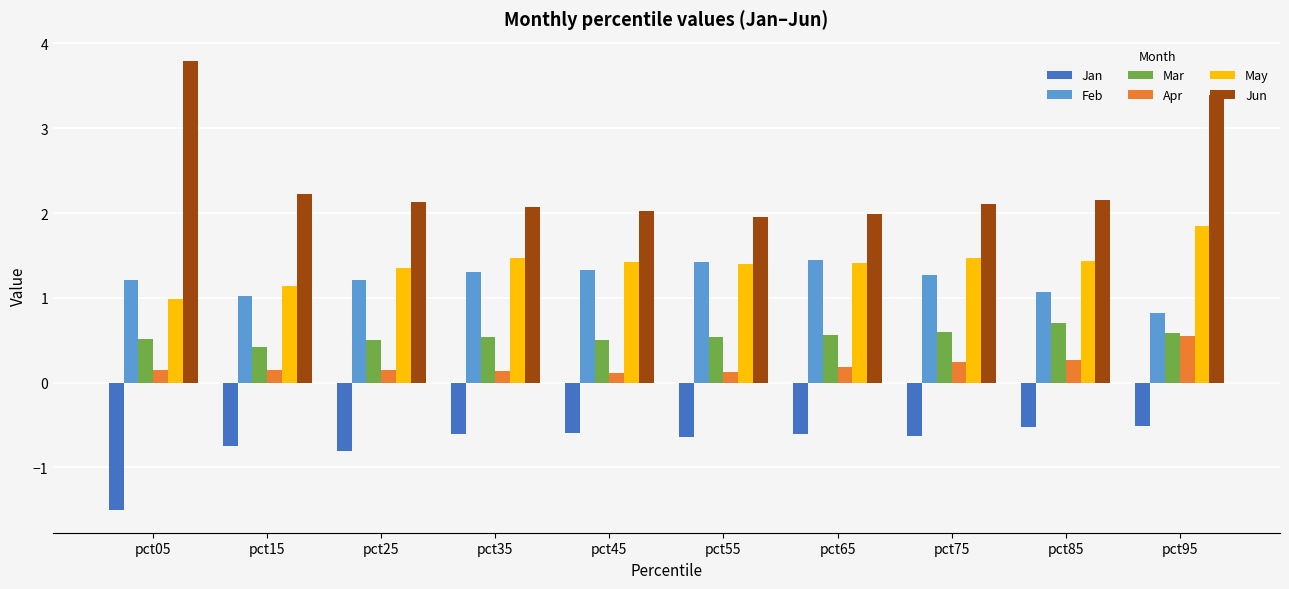

Read the Feb value at pct15.

1.0